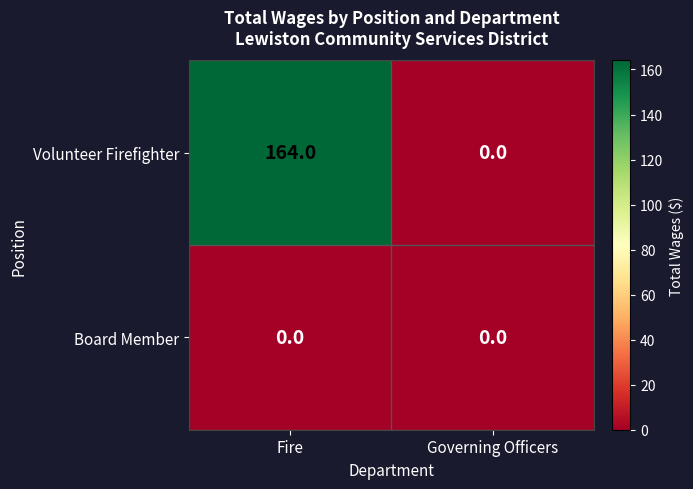

Which label corresponds to the largest value in the chart?

Fire